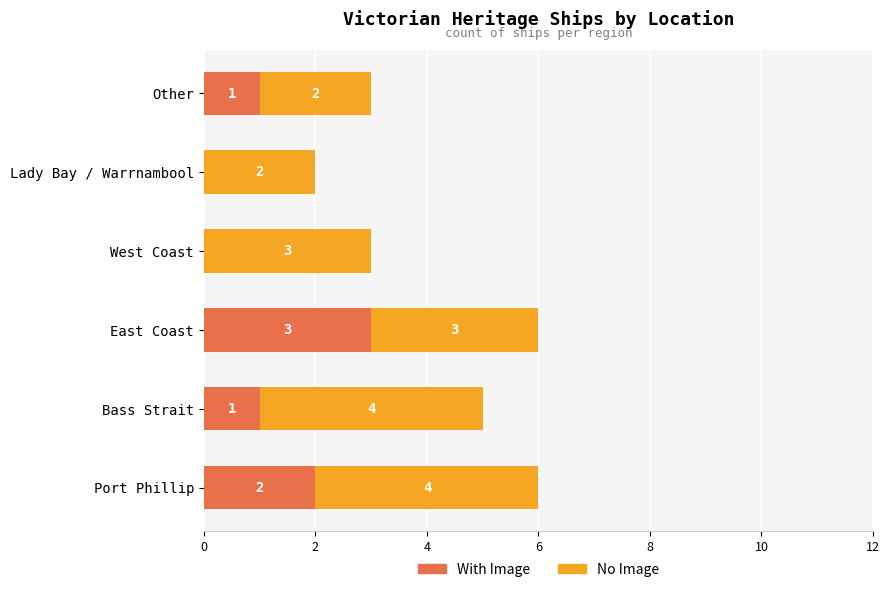

How many With Image values are between 0 and 2?

5